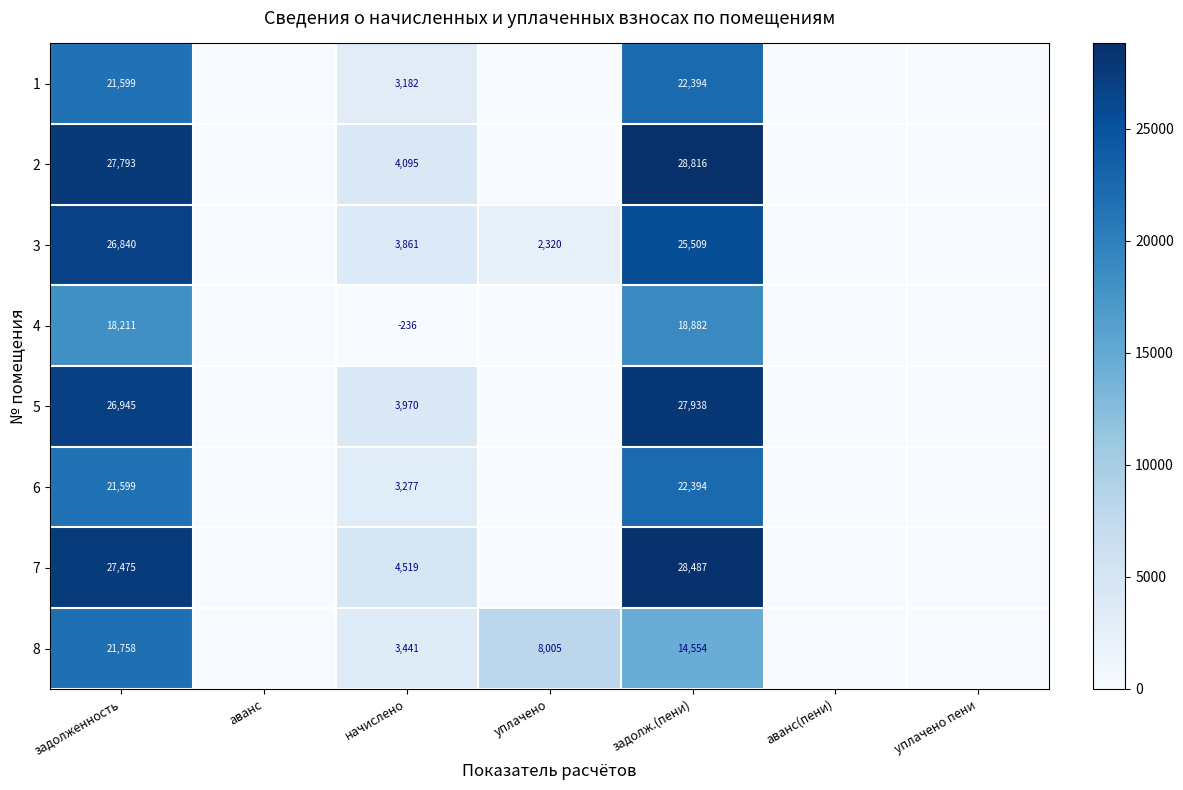

Between аванс(пени) and задолженность, which is larger?

задолженность